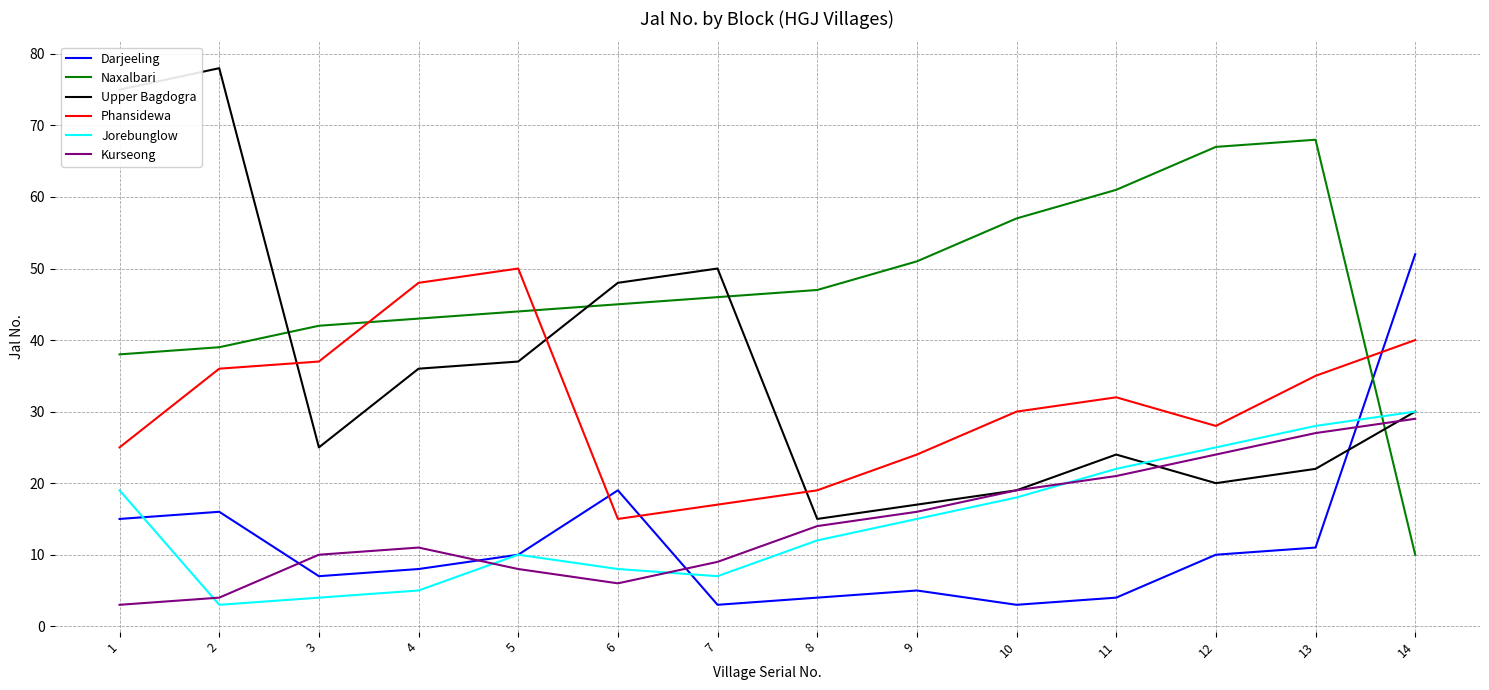

What are all the series names shown in the legend?

Darjeeling, Naxalbari, Upper Bagdogra, Phansidewa, Jorebunglow, Kurseong